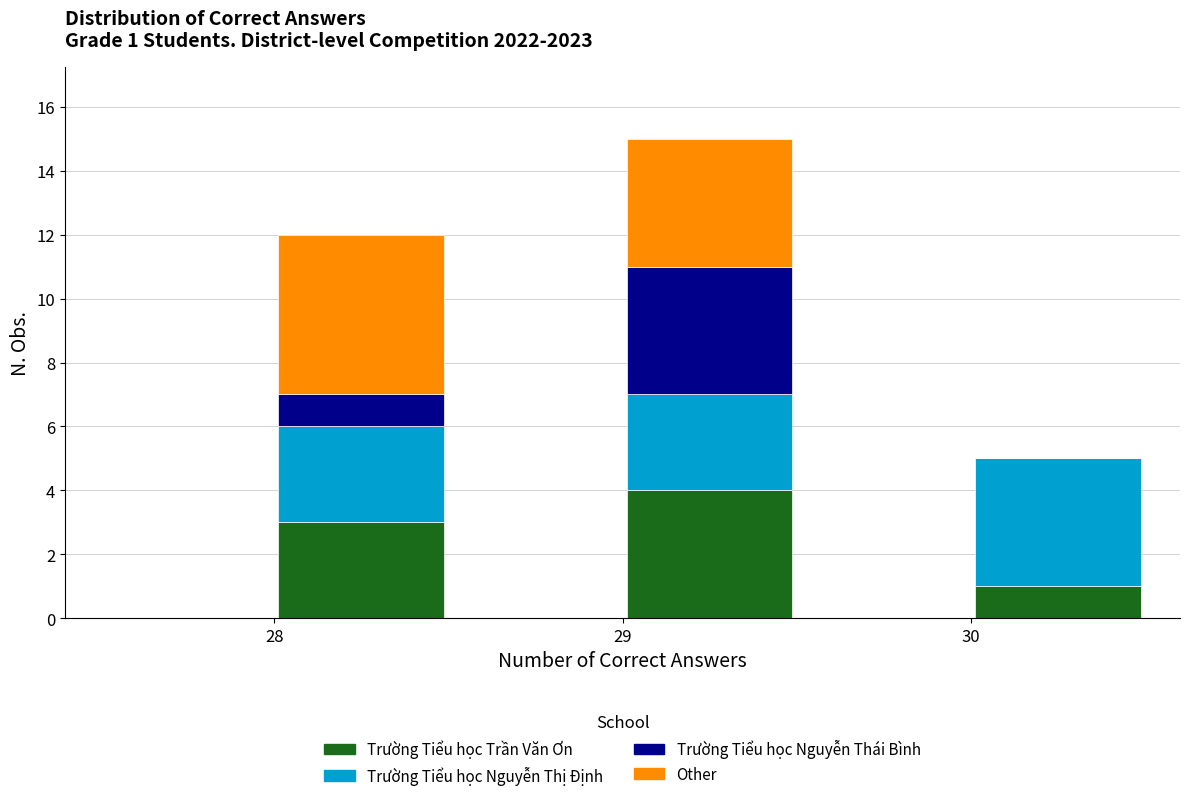

Which range on the x-axis has the tallest stacked bar (by total height)?

29.0 to 29.5